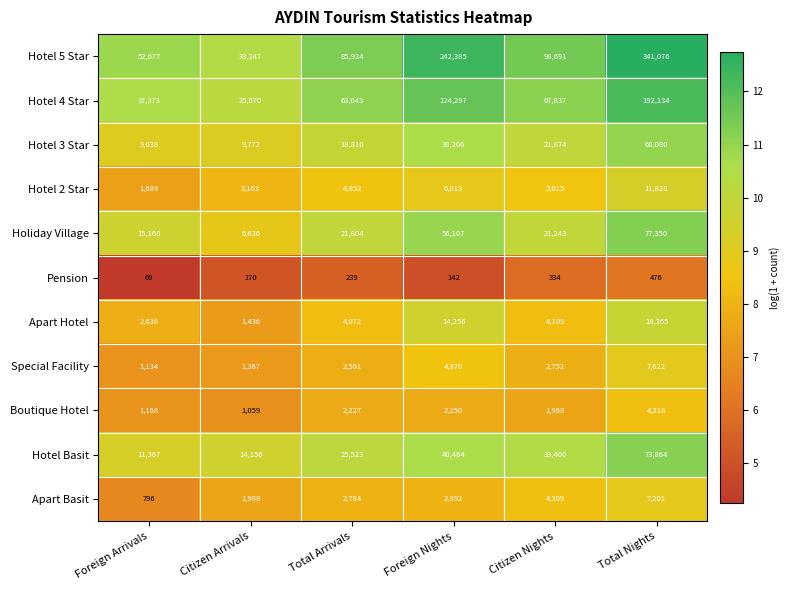

How many categories are shown in the chart?

6